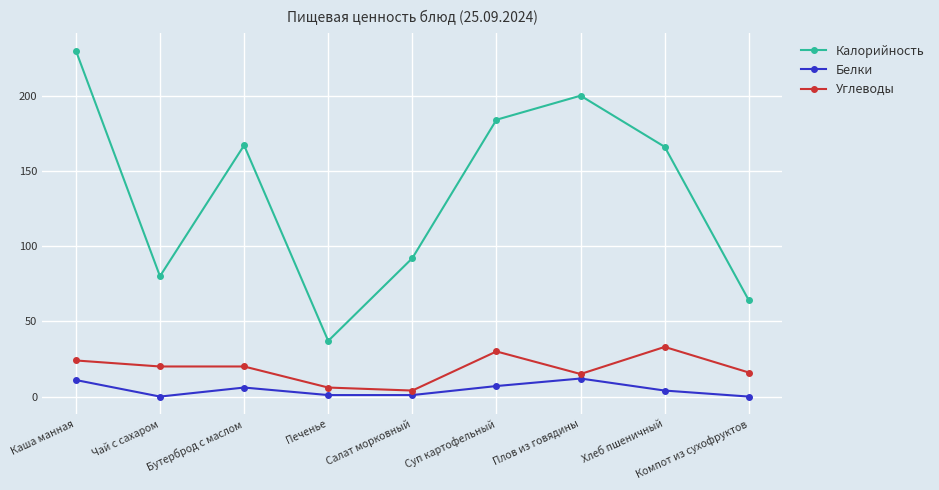

How many data points in Белки are less than 4?

4